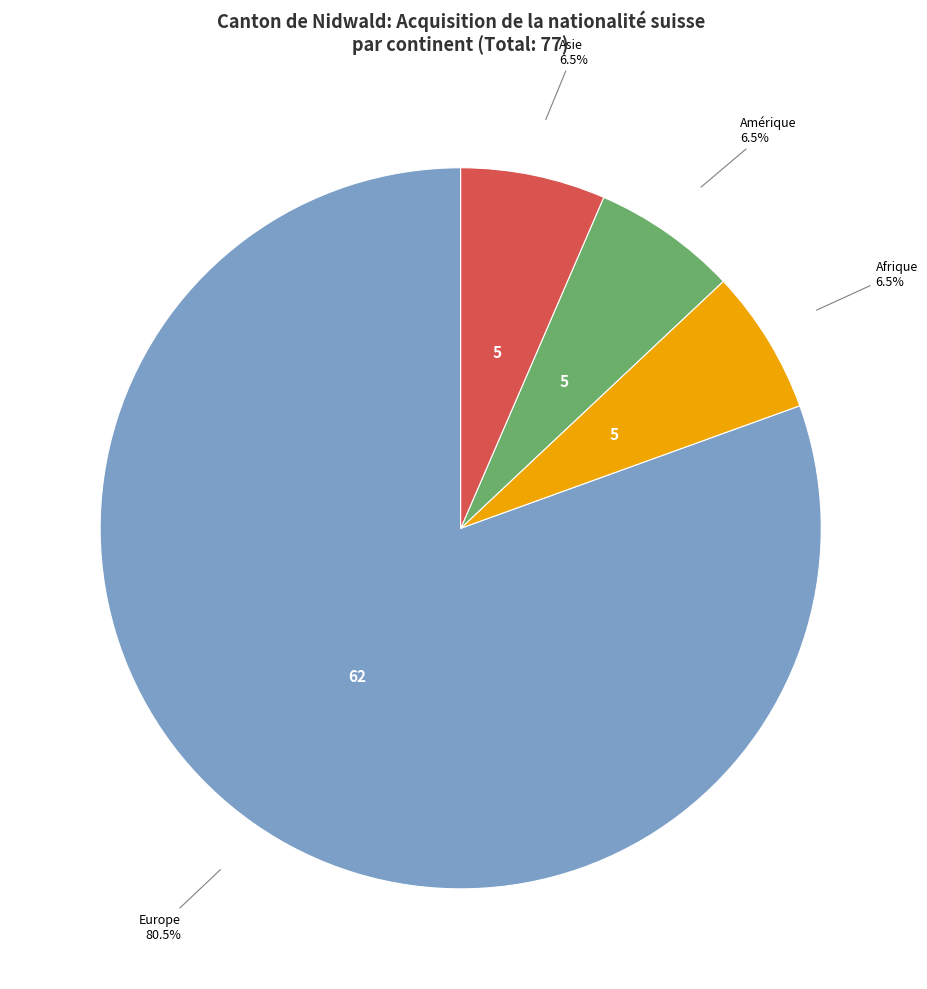

Does any single category account for the majority?

Yes